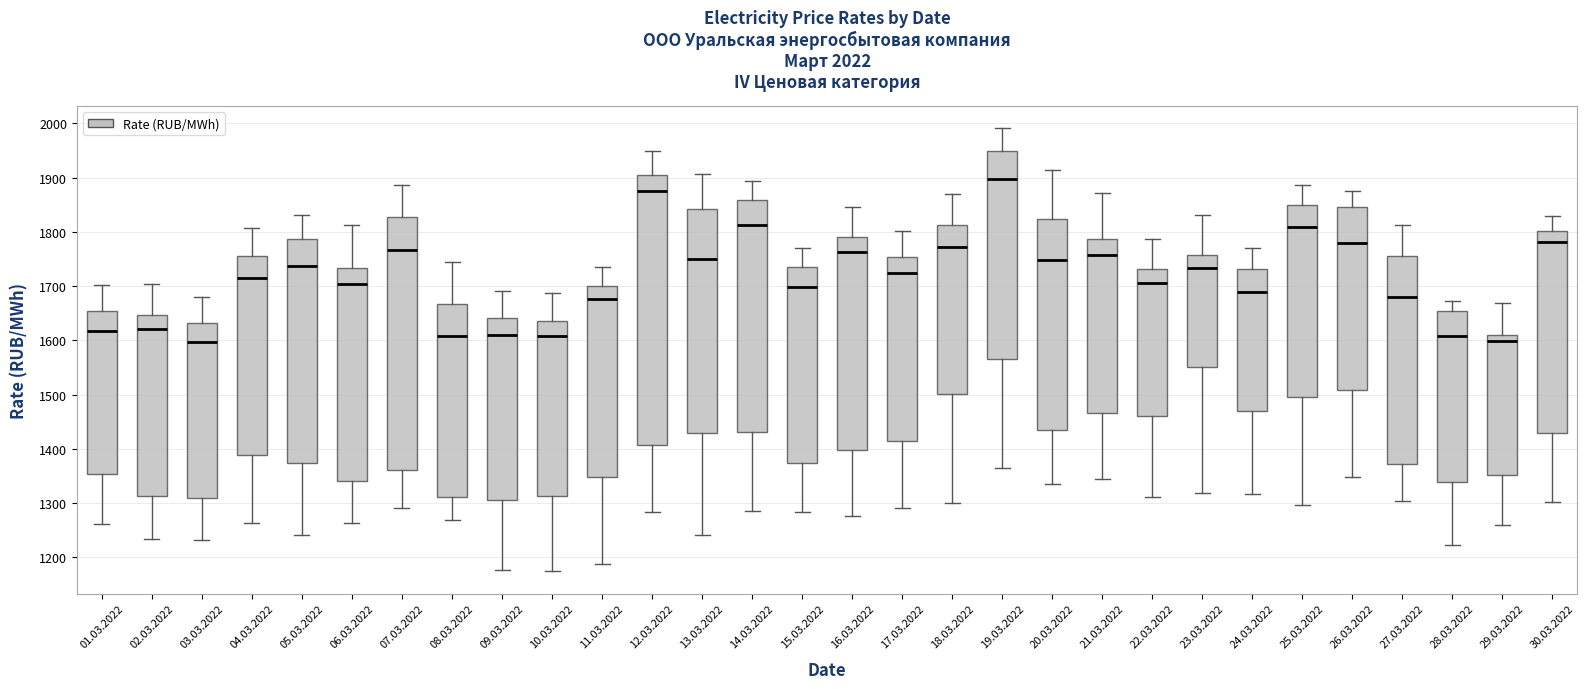

Which box's median line is the highest?

19.03.2022